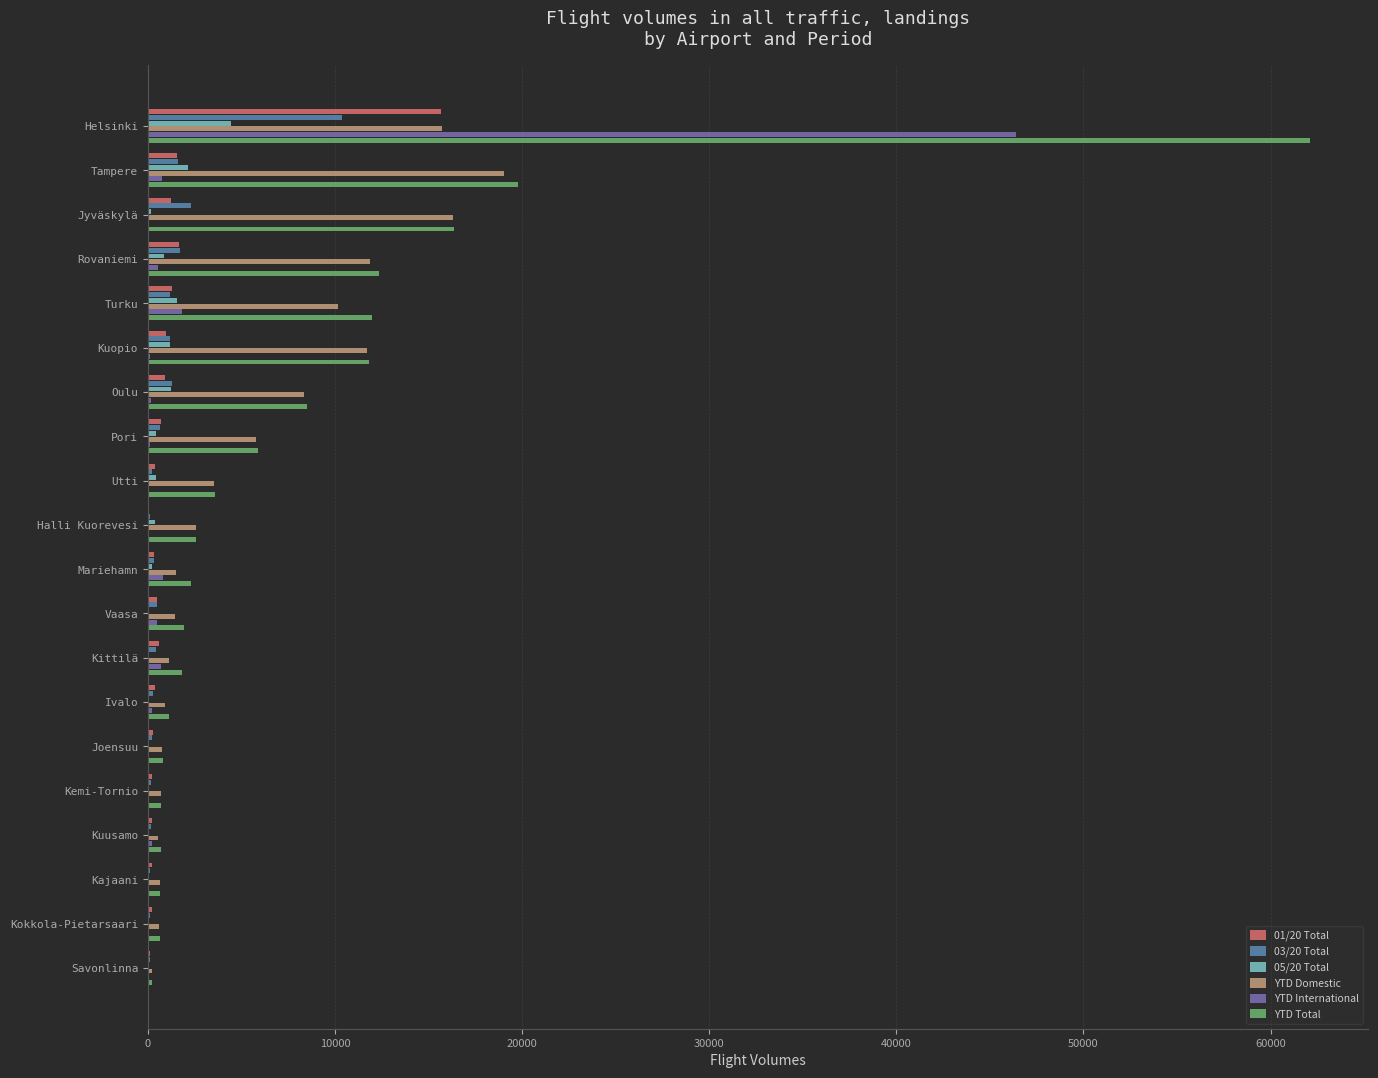

What is the maximum value shown in the chart?

62123